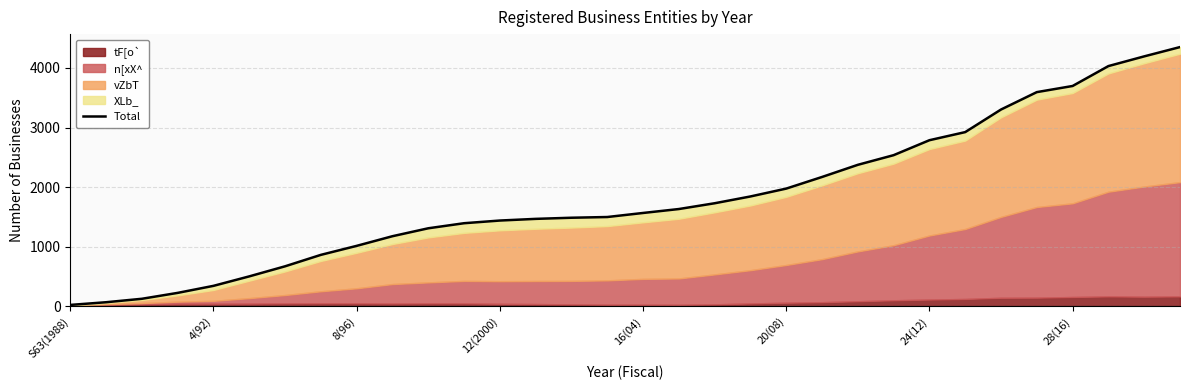

Reading right to left, extract all data points from this chart.

4350	4194	4031	3697	3594	3302	2923	2787	2536	2374	2170	1975	1843	1729	1632	1566	1498	1486	1467	1439	1394	1309	1176	1014	863	671	502	343	225	126	68	23